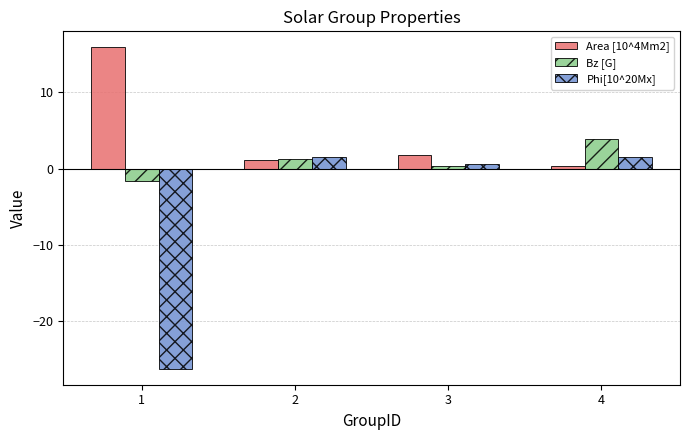

How many bars are there in total?

12